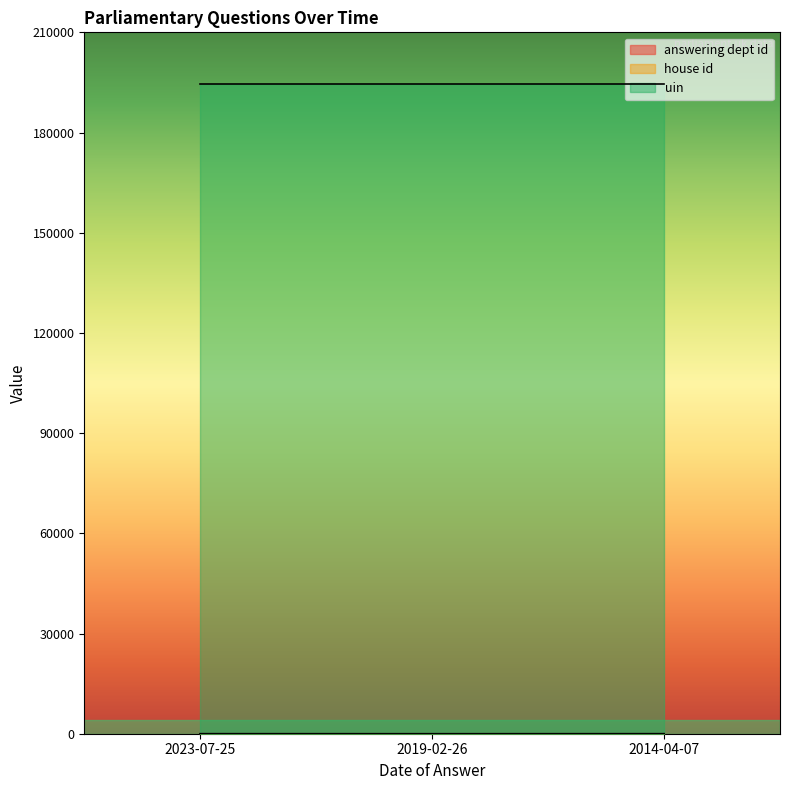

Which series has the largest total across all categories?

uin